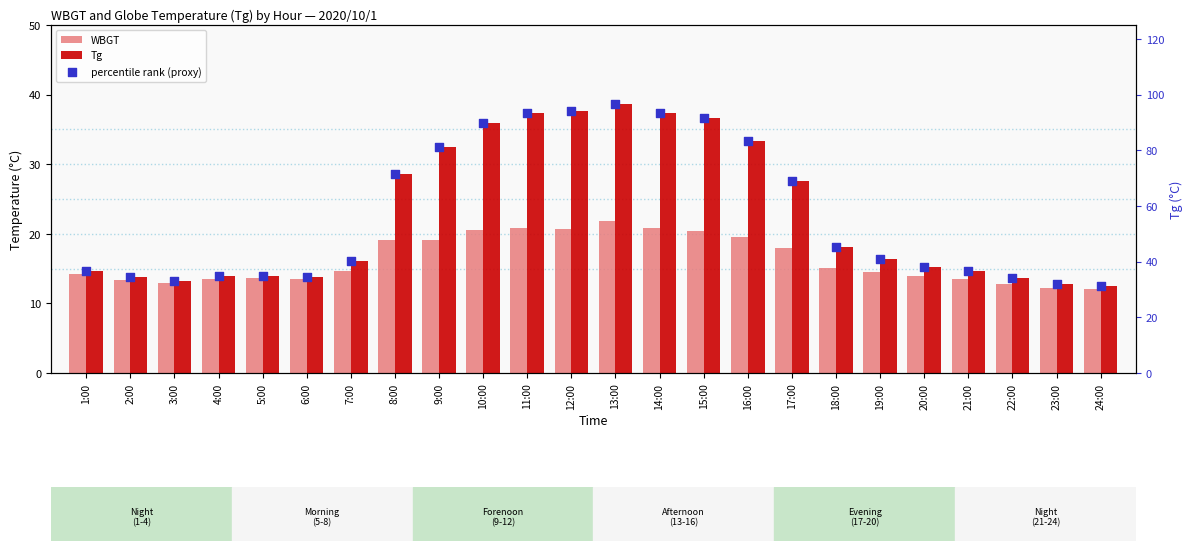

Which series has the largest total across all categories?

percentile rank (proxy)